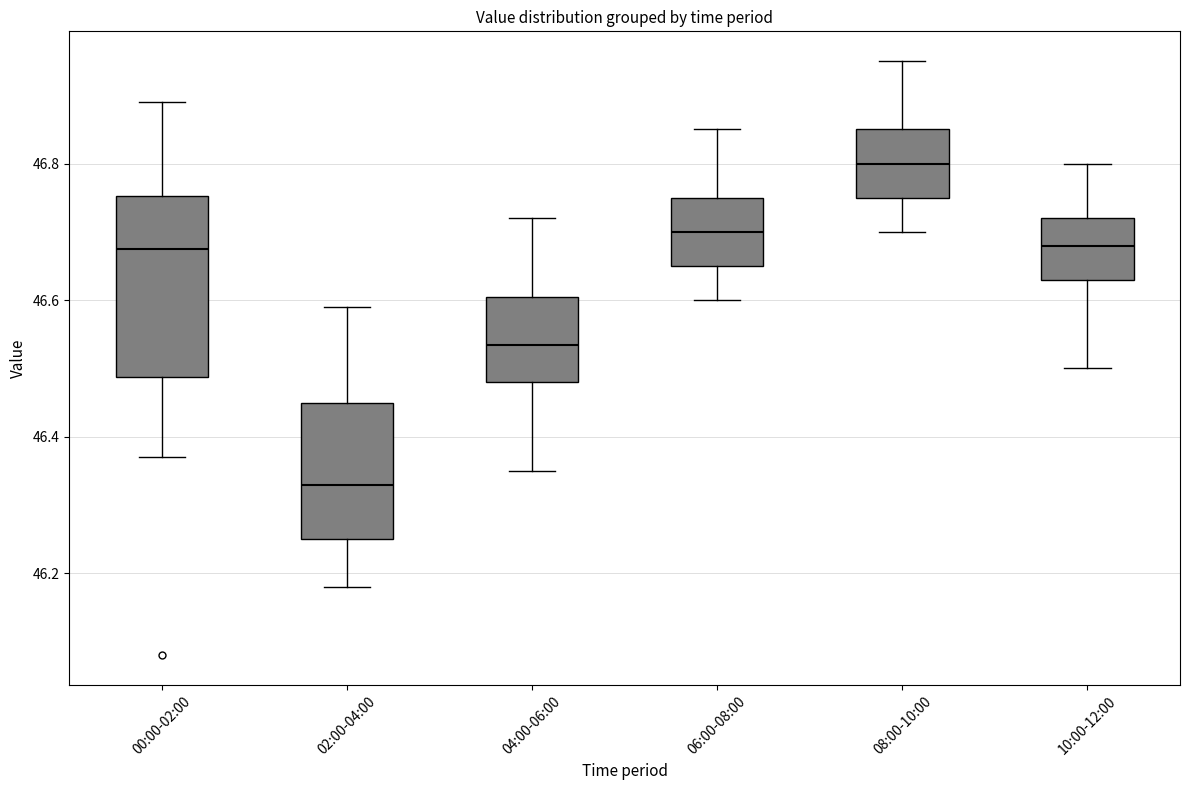

Reading left to right, transcribe this box plot: for each box, give where its median line is, the range the box spans, and where its two whiskers end, as read against the y-axis. The values are not printed on the chart, so give them approximately, as read against the axis.

00:00-02:00: median 46.68, box 46.48 to 46.76, whiskers 46.38 to 46.90
02:00-04:00: median 46.34, box 46.26 to 46.46, whiskers 46.18 to 46.60
04:00-06:00: median 46.54, box 46.48 to 46.60, whiskers 46.36 to 46.72
06:00-08:00: median 46.70, box 46.66 to 46.76, whiskers 46.60 to 46.86
08:00-10:00: median 46.80, box 46.76 to 46.86, whiskers 46.70 to 46.96
10:00-12:00: median 46.68, box 46.64 to 46.72, whiskers 46.50 to 46.80